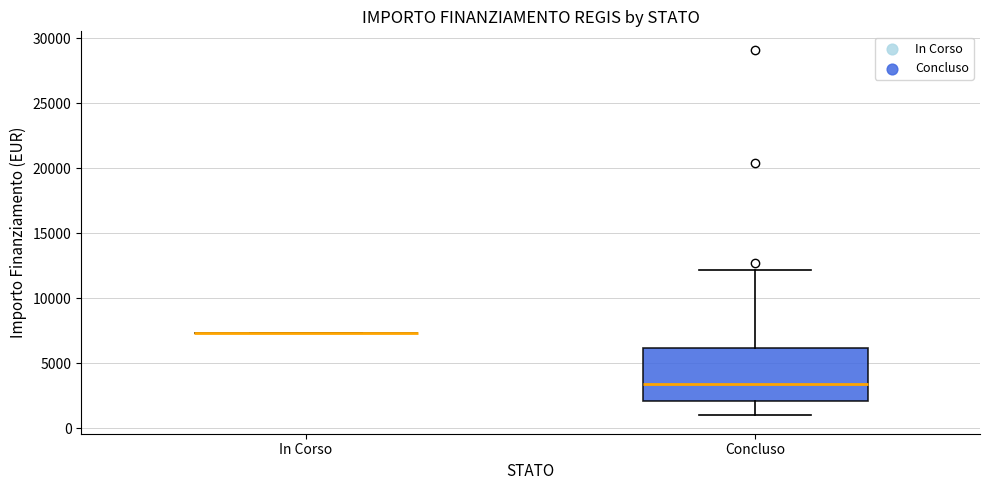

Comparing the boxes themselves (not the whiskers), which one is the tallest?

Concluso